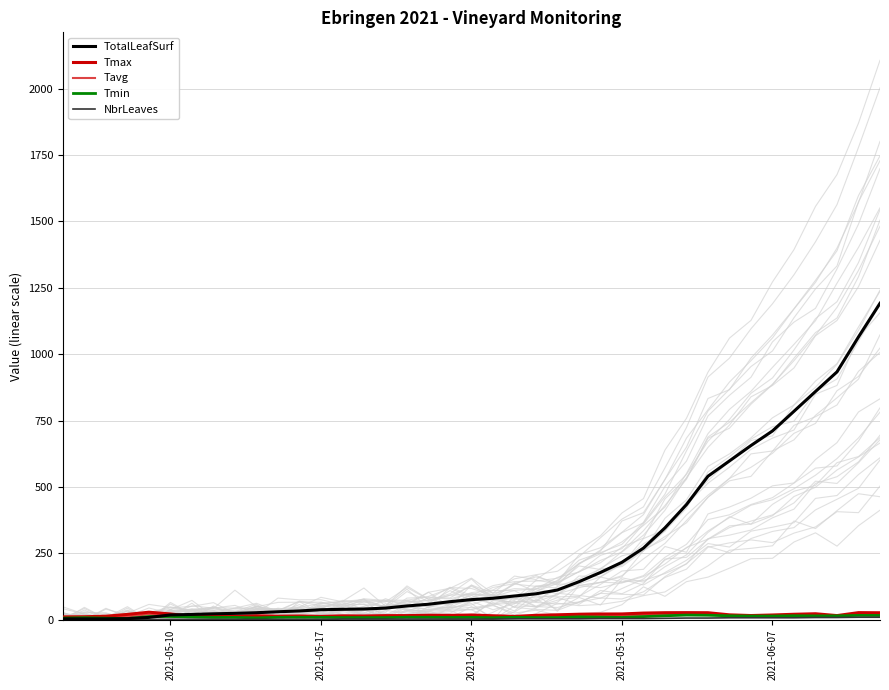

What is the highest value of the TotalLeafSurf series?

1192.0